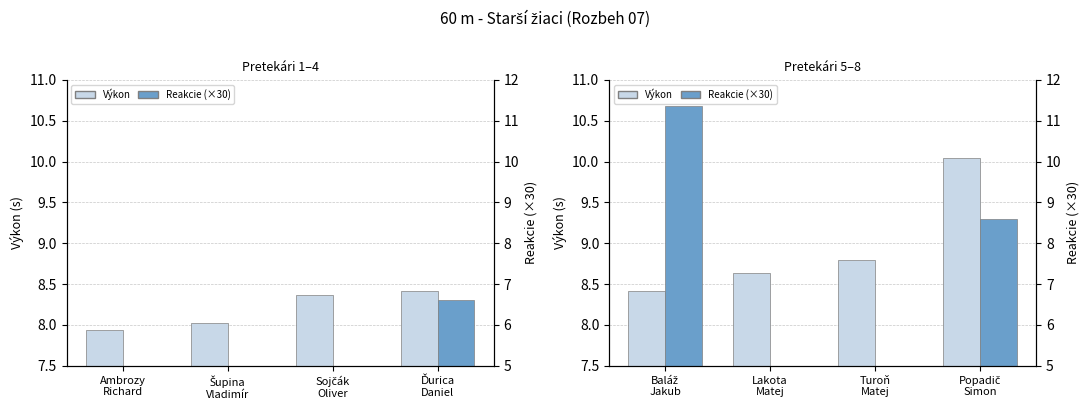

What is the greatest value displayed?

10.7